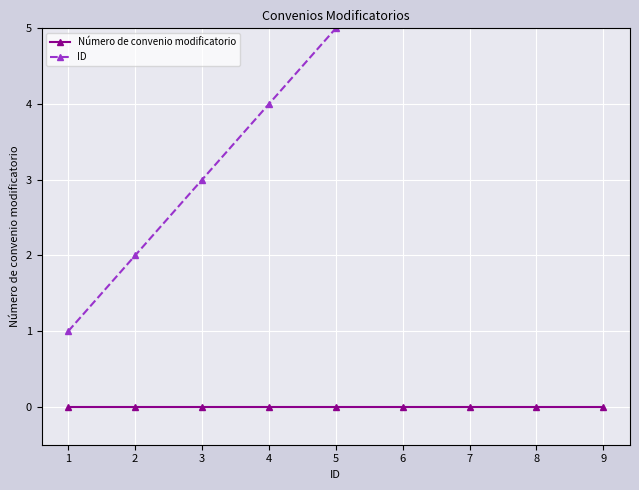

Reading left to right, transcribe all the data shown in this chart.

Número de convenio modificatorio: 1=0	2=0	3=0	4=0	5=0	6=0	7=0	8=0	9=0
ID: 1=1	2=2	3=3	4=4	5=5	6=6	7=7	8=8	9=9